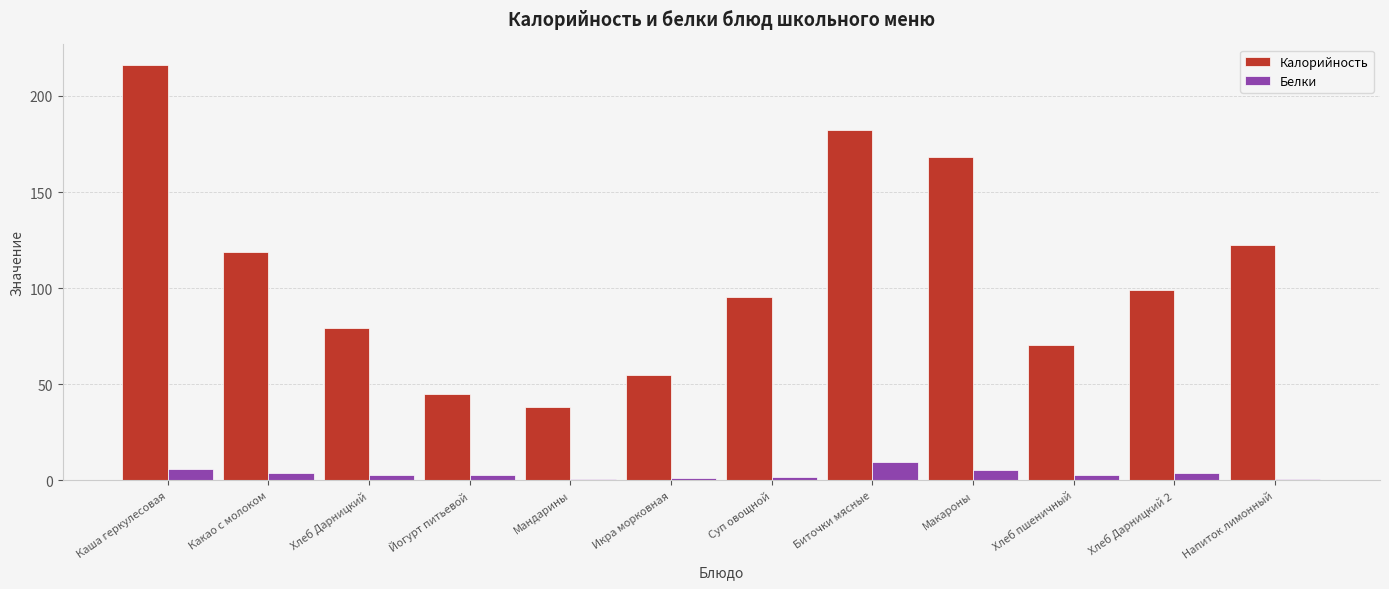

What is the total value across all series at Каша геркулесовая?

221.9